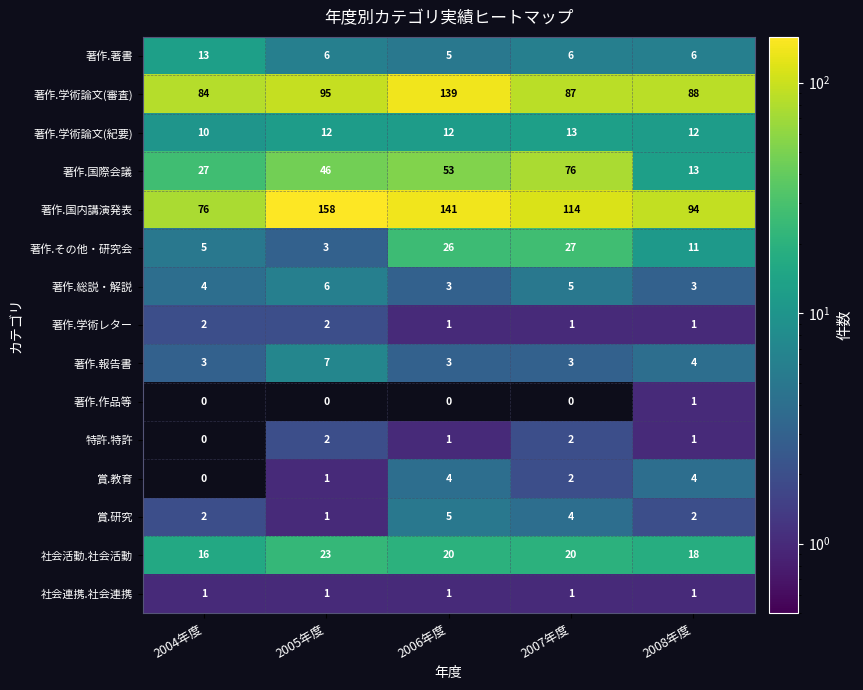

Which category has the highest value across all series?

2005年度